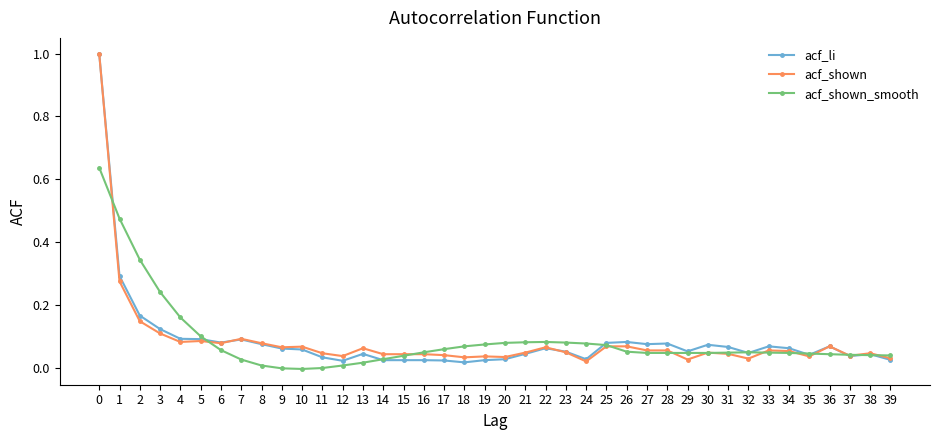

True or false: acf_shown has a value of 0.1 at 8.

True